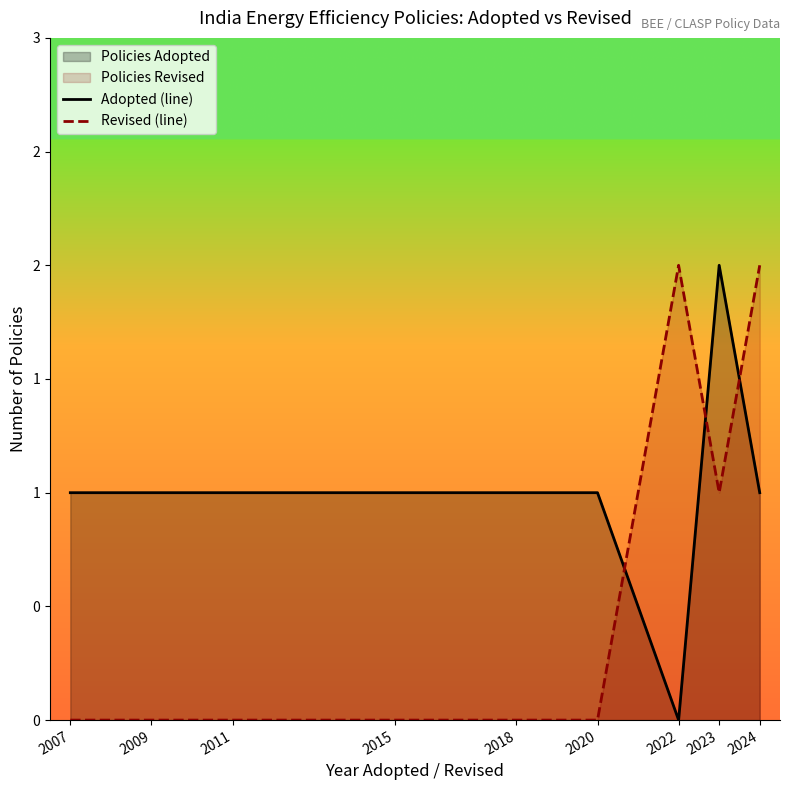

How many lines are shown in the chart?

2